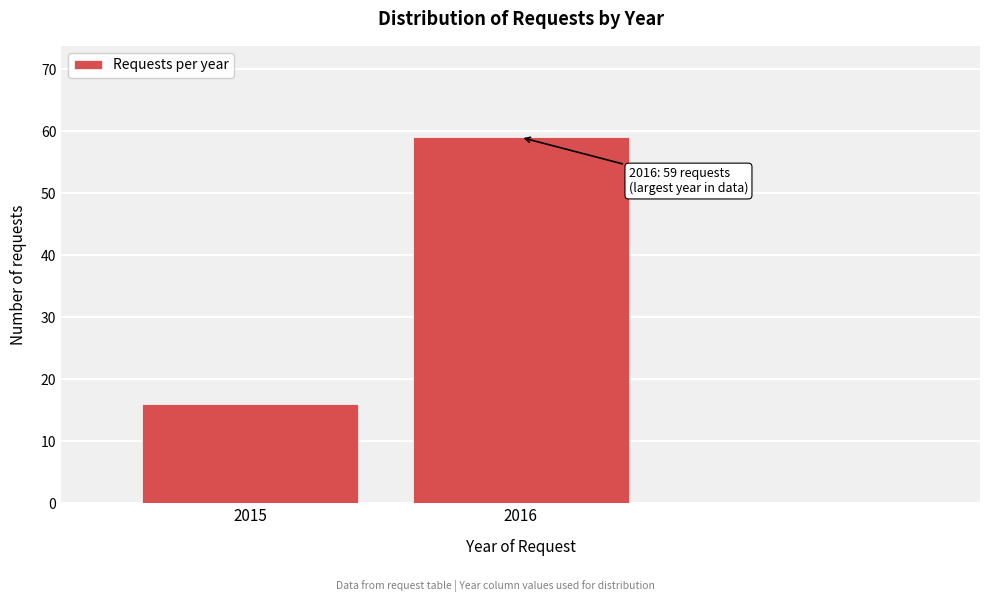

Reading left to right, list all the values displayed in this chart.

16	59